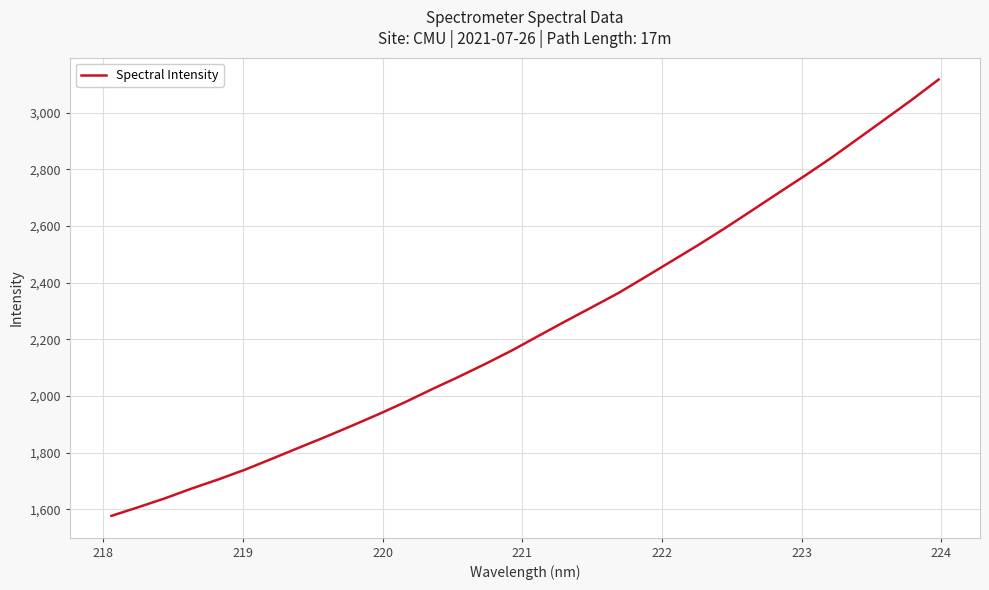

True or false: the data has more than 2 interior local peaks.

False